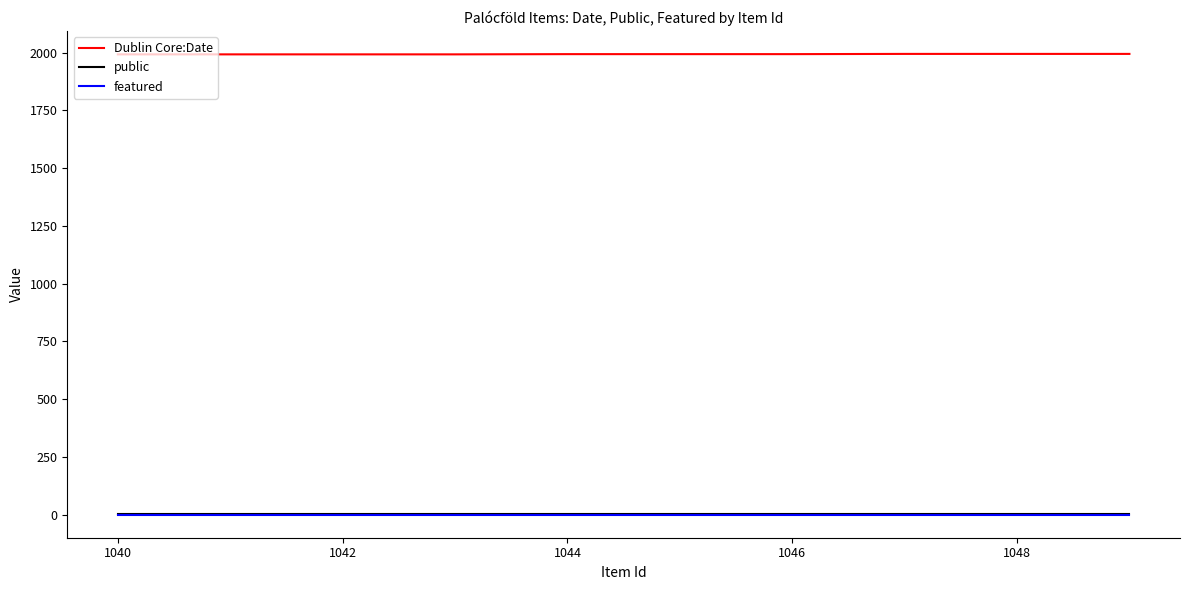

True or false: Dublin Core:Date and public intersect in this chart.

False